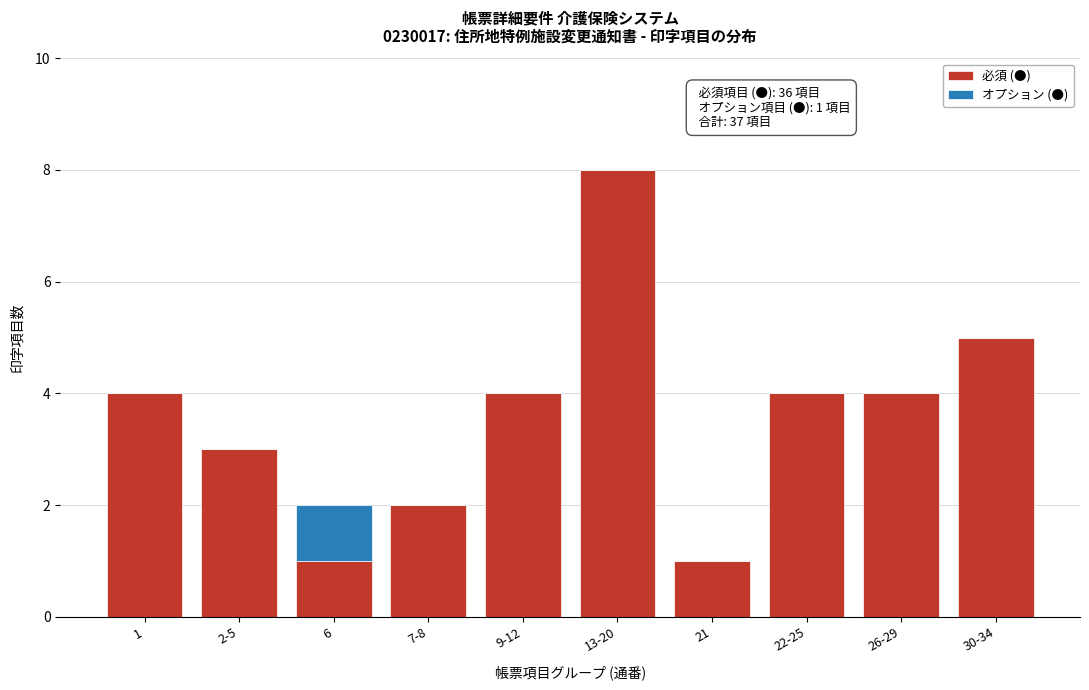

Reading left to right, list the values for the 必須 (●) series.

1=4	2-5=3	6=1	7-8=2	9-12=4	13-20=8	21=1	22-25=4	26-29=4	30-34=5